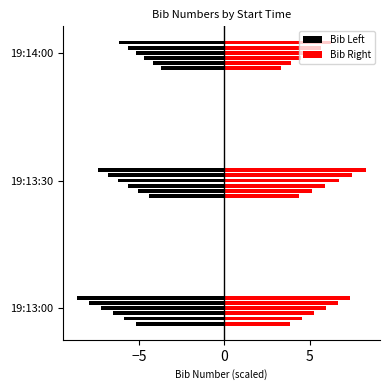

What are all the series names shown in the legend?

Bib Left, Bib Right